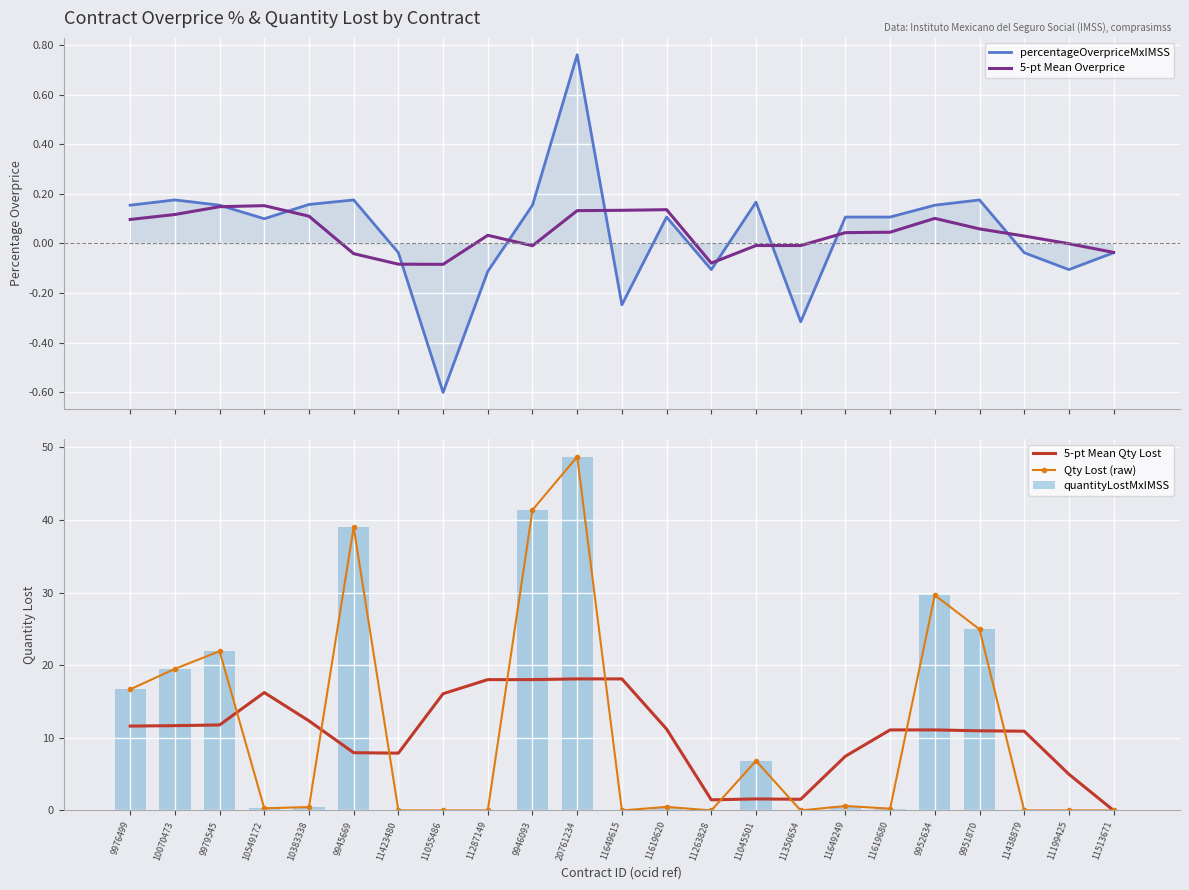

What is the value of the 5-pt Mean Qty Lost bar at the 11th from the left?

18.1